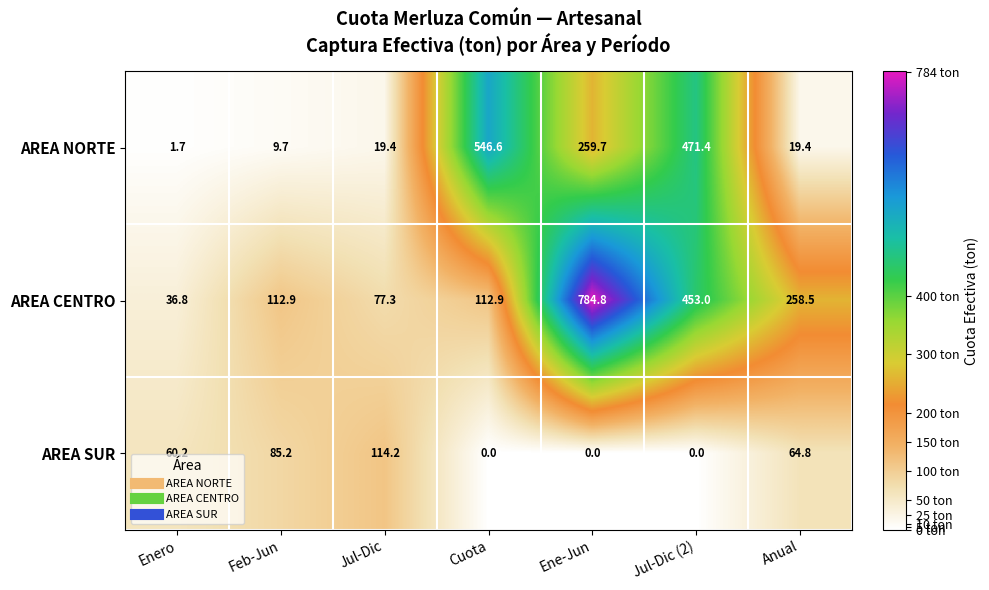

Reading left to right, what are all the values shown in this chart?

AREA NORTE: Enero=1.7	Feb-Jun=9.7	Jul-Dic=19.4	Cuota=546.6	Ene-Jun=259.7	Jul-Dic (2)=471.4	Anual=19.4
AREA CENTRO: Enero=36.8	Feb-Jun=112.9	Jul-Dic=77.3	Cuota=112.9	Ene-Jun=784.8	Jul-Dic (2)=453.0	Anual=258.5
AREA SUR: Enero=60.2	Feb-Jun=85.2	Jul-Dic=114.2	Cuota=0.0	Ene-Jun=0.0	Jul-Dic (2)=0.0	Anual=64.8